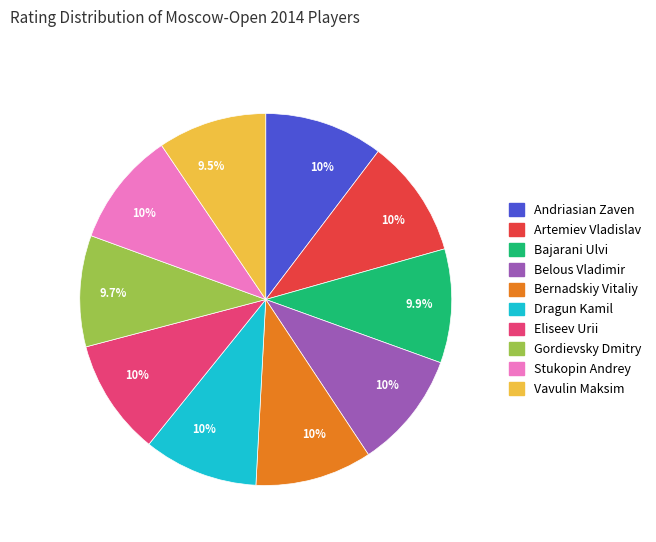

Does any single category account for the majority?

No